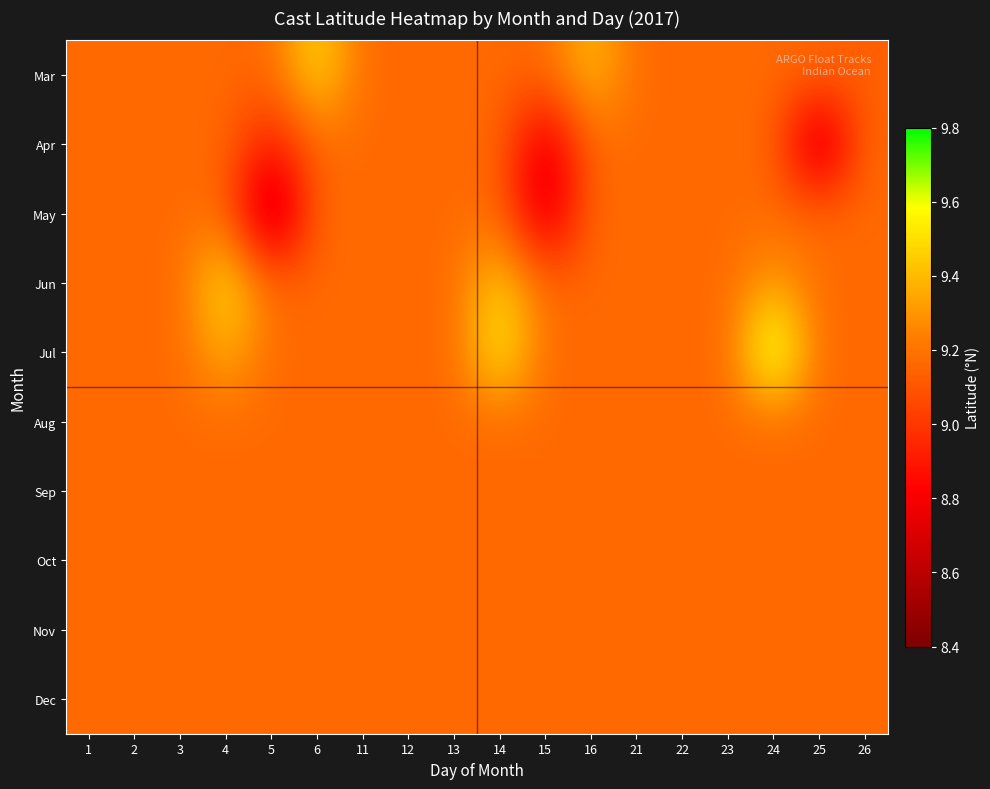

At which category is the sum across all series the highest?

24